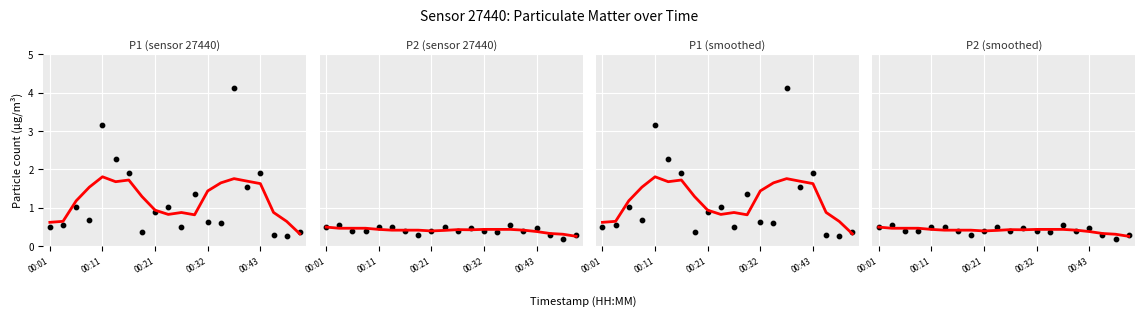

Is the value of P1 trend at 6 greater than the value of P1 points at 8?

Yes